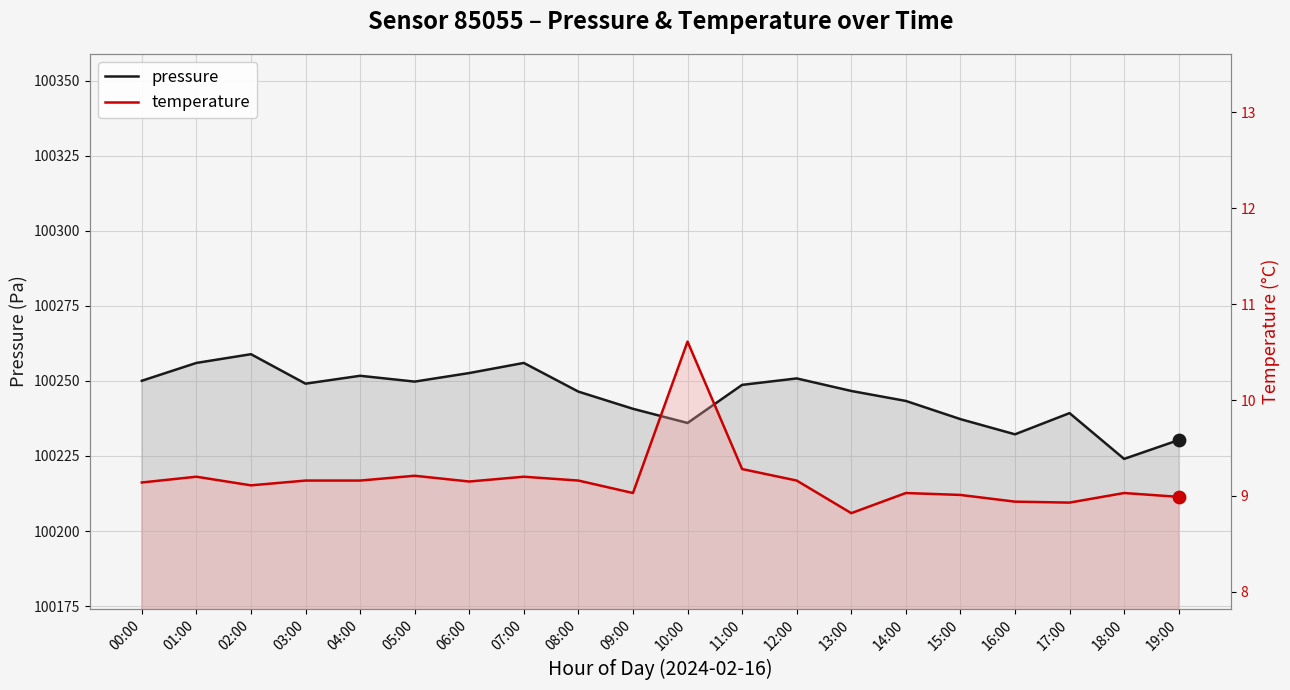

At which category is the sum across all series the highest?

02:00